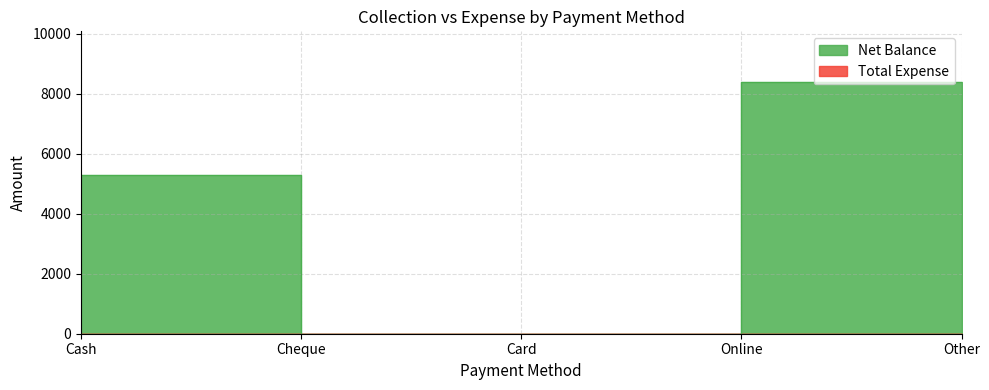

Reading left to right, transcribe all the data shown in this chart.

Cash=5300	Cheque=0	Card=0	Online=8400	Other=0